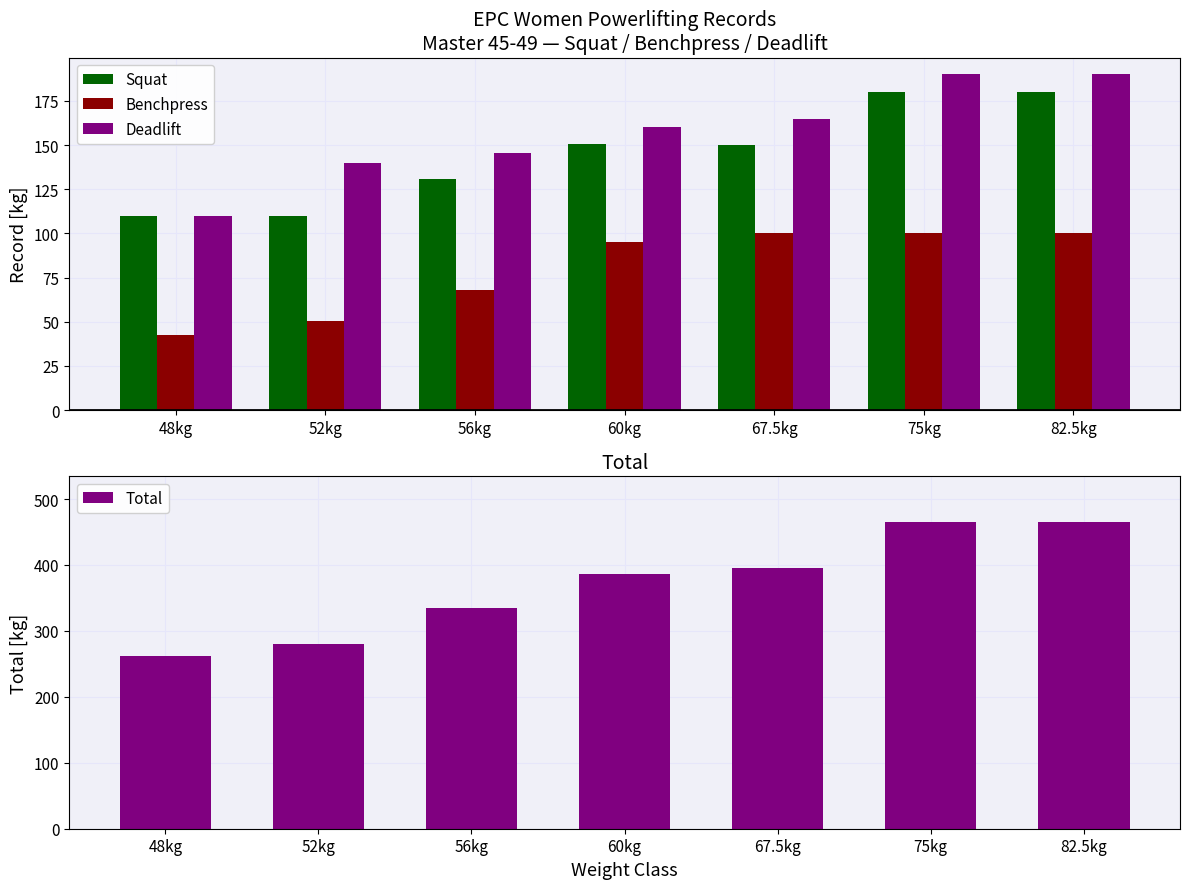

Which has a higher value, 56kg or 75kg?

75kg